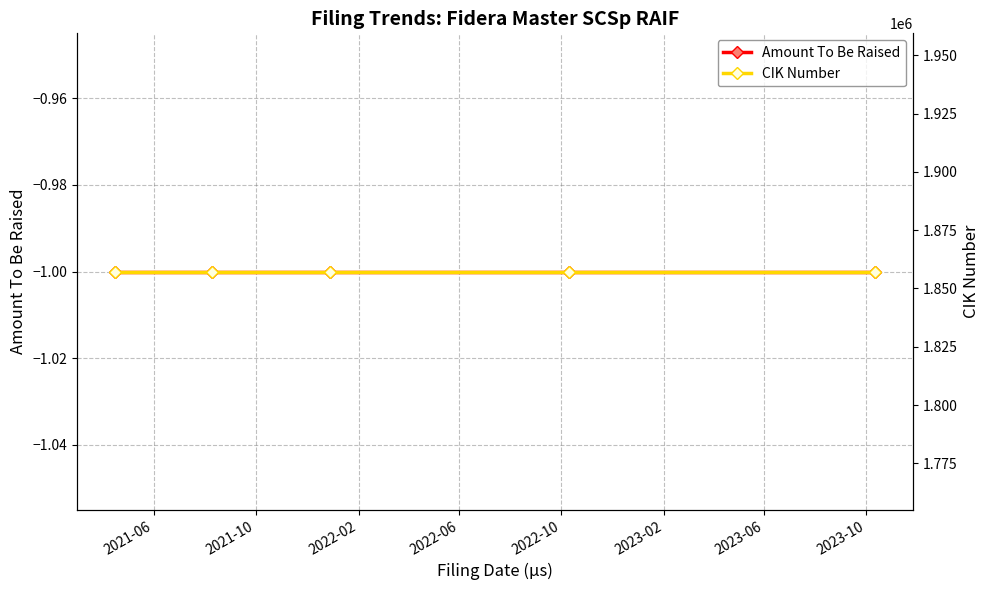

True or false: CIK Number and Amount To Be Raised cross at least once.

False